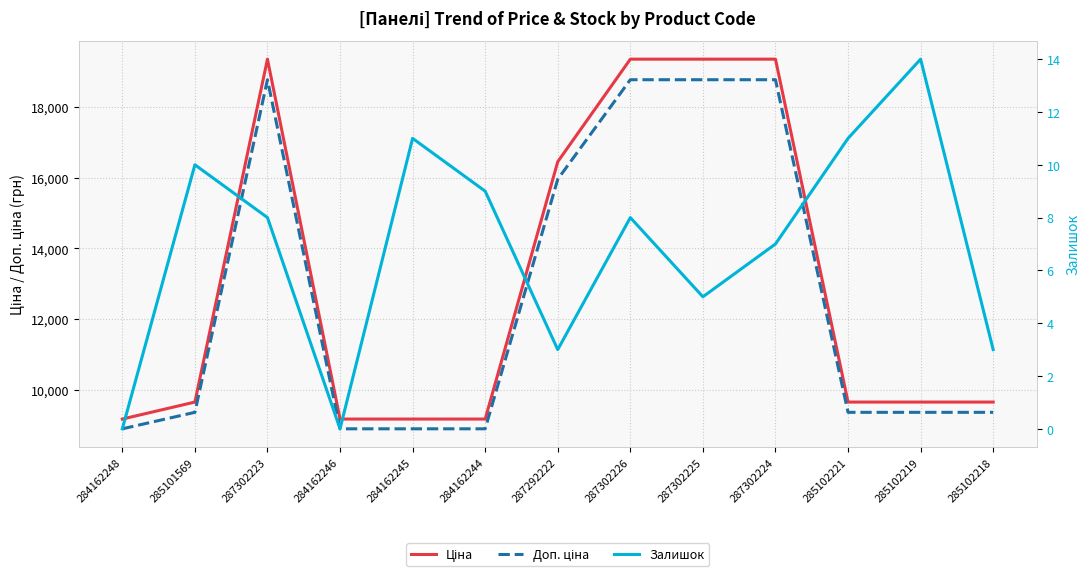

Is it true that Ціна equals 9664.7 at 285102221?

True